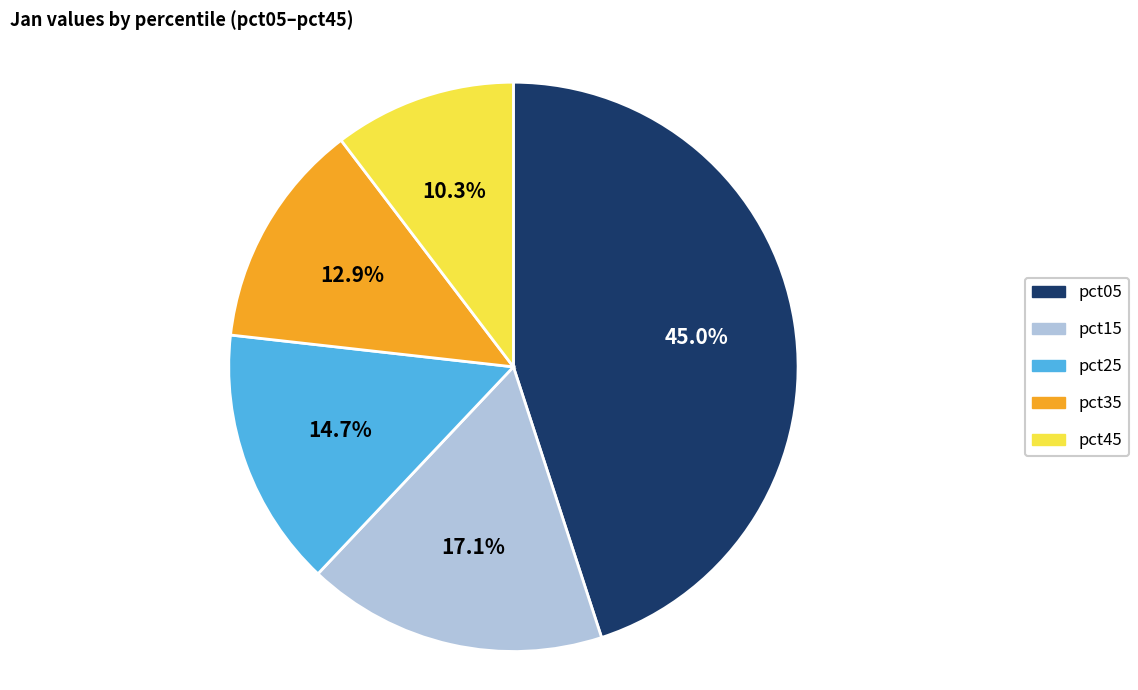

Is there a majority slice in this chart?

No